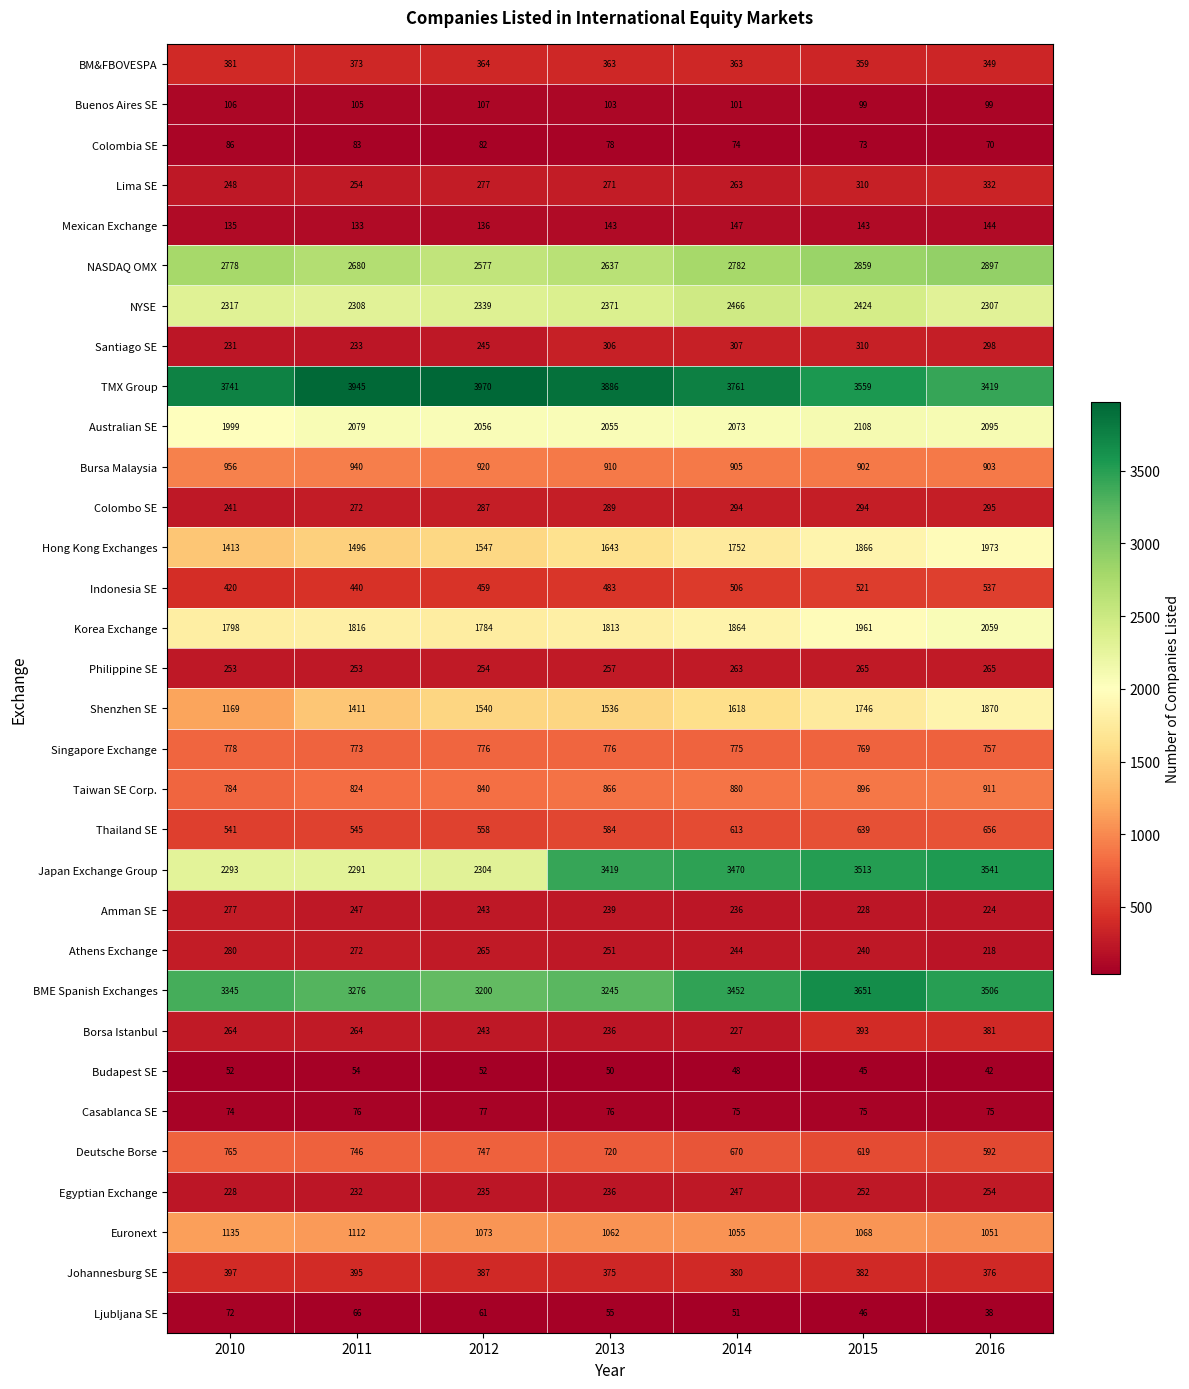

True or false: Amman SE has a value of 155 at 2014.

False